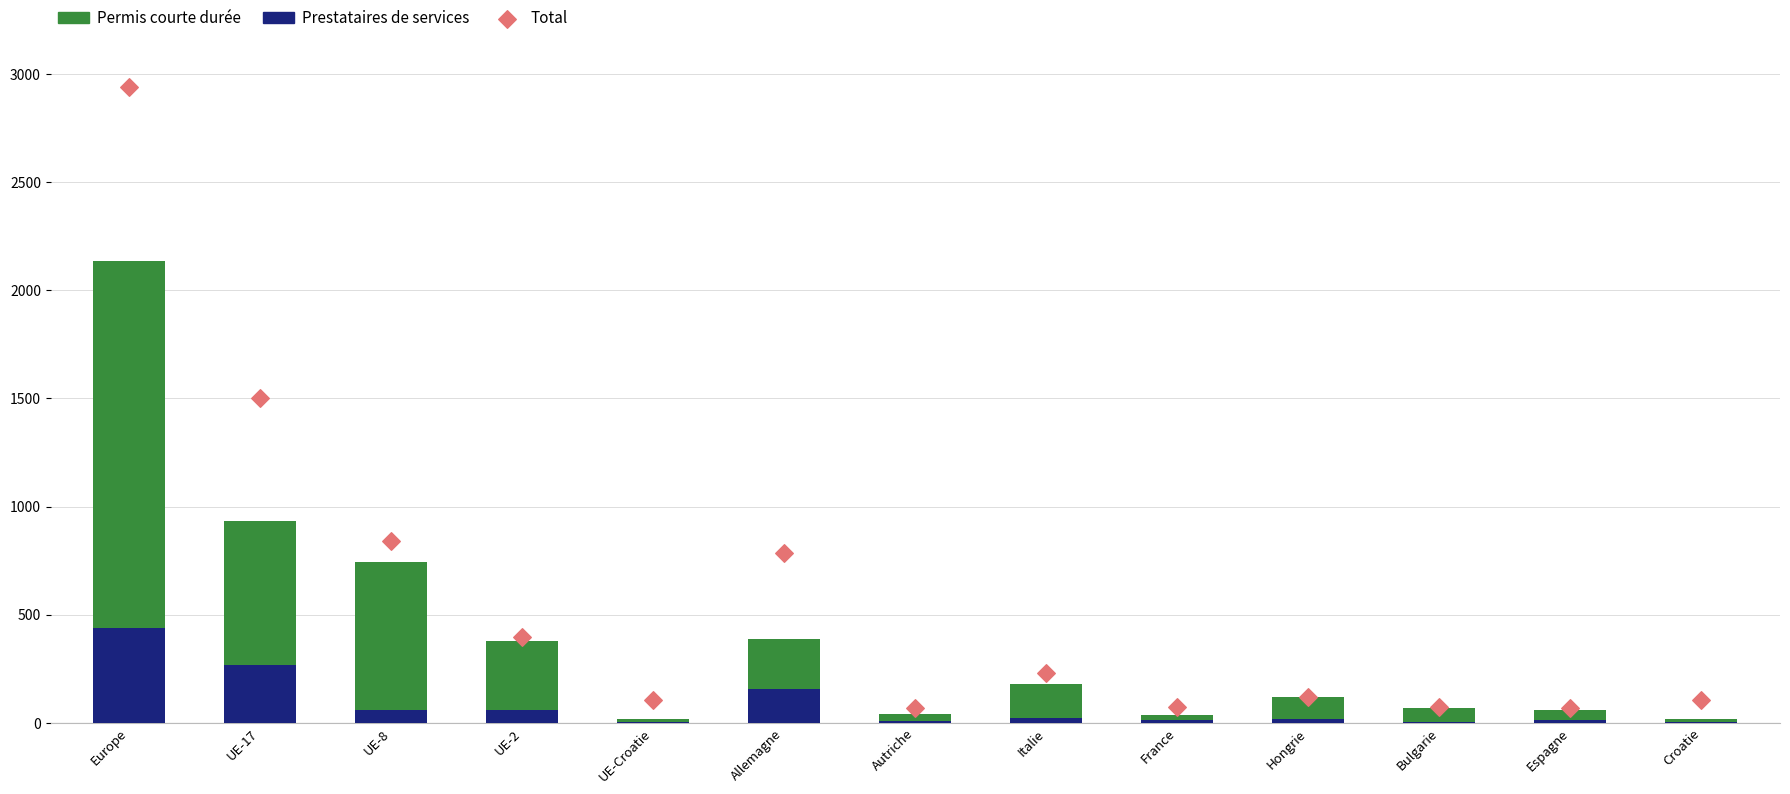

Which series has the widest spread of Y values?

Total